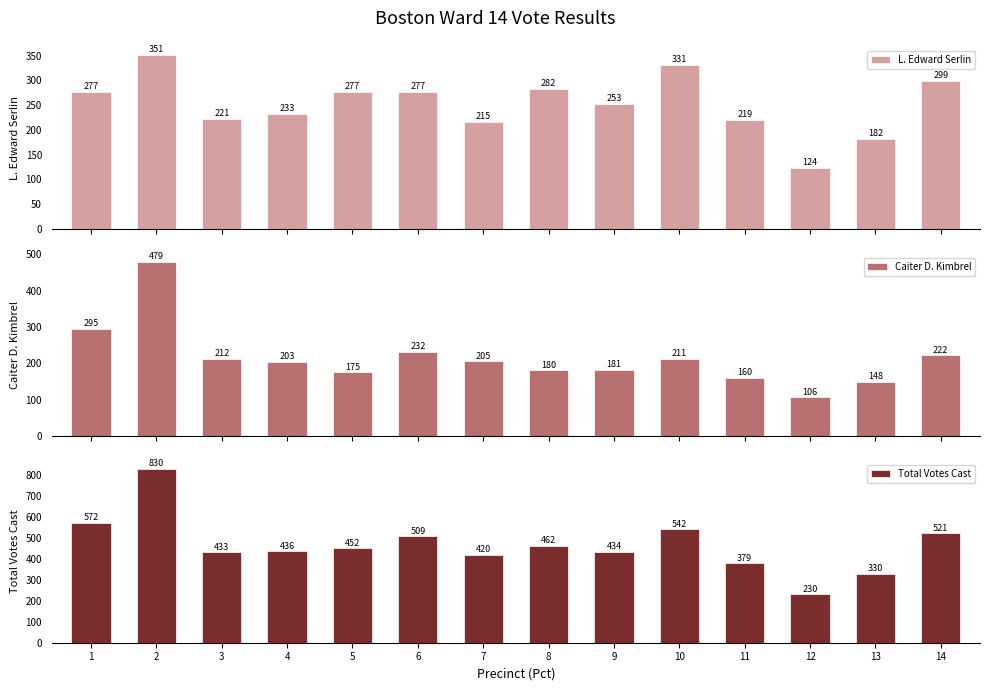

Which category has the highest value in the Total Votes Cast series?

2